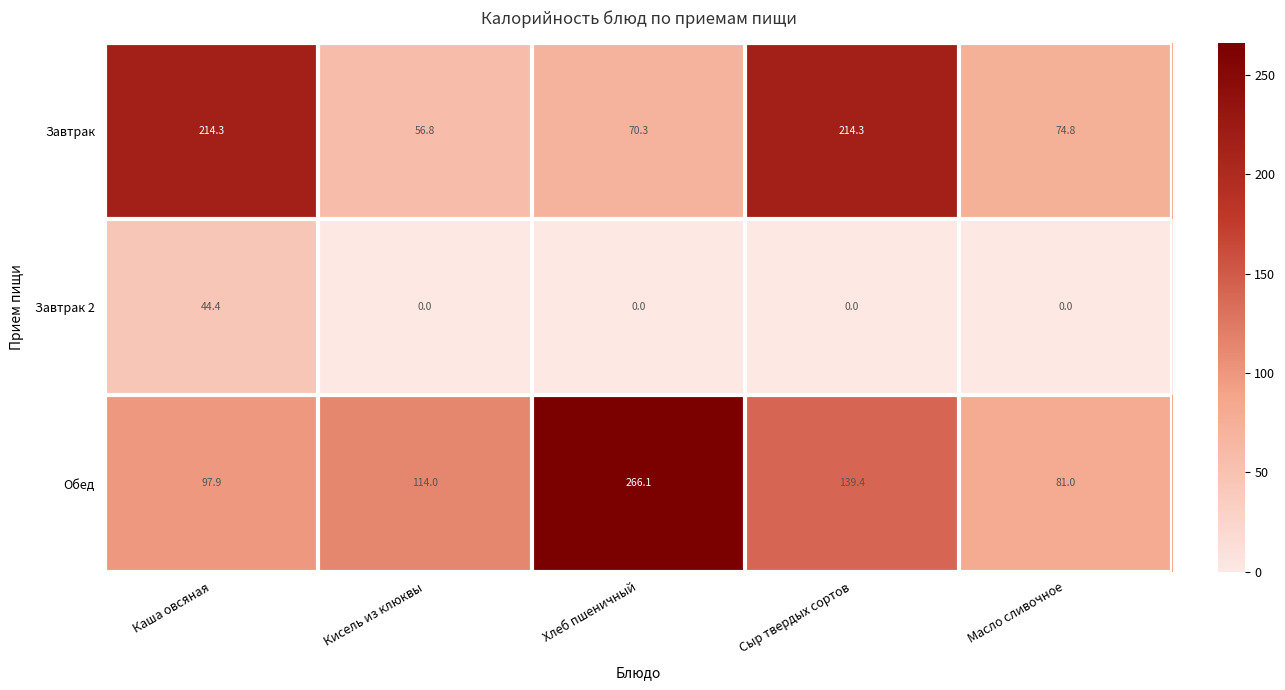

The value of Обед at Масло сливочное is 16.9. True or false?

False